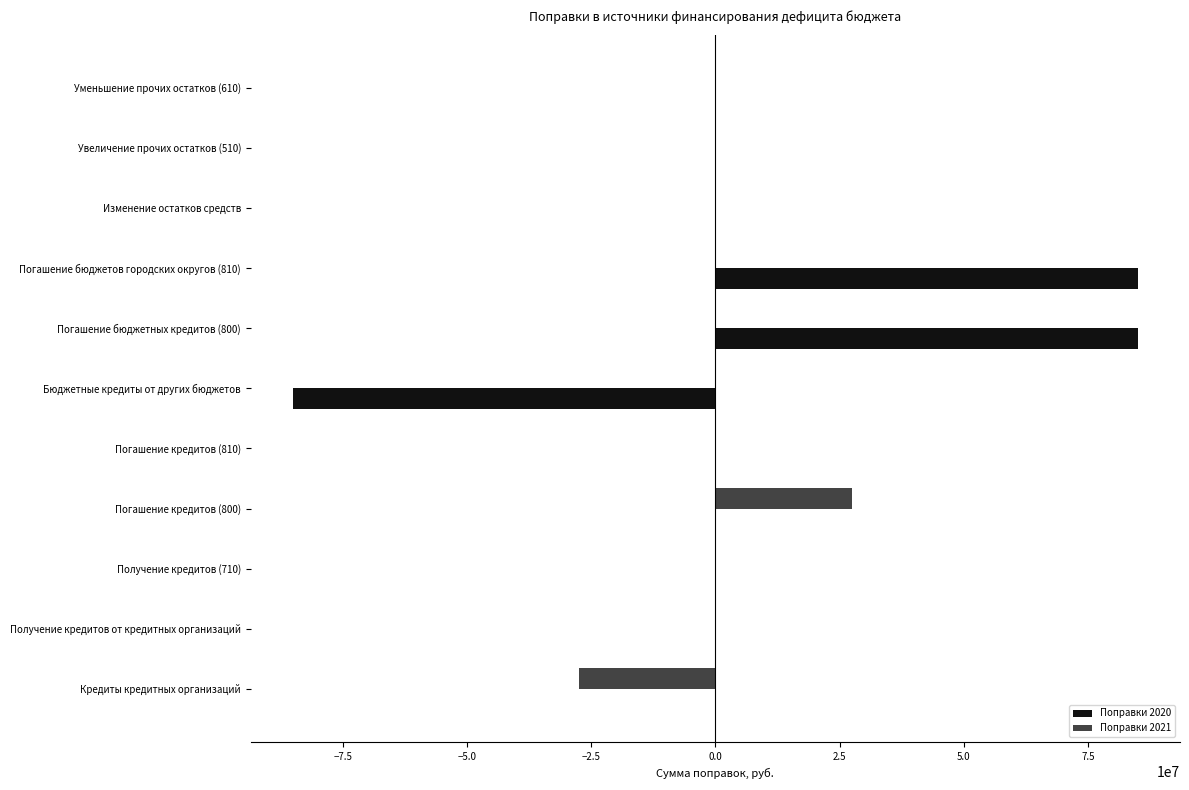

What is the maximum value shown in the chart?

85017214